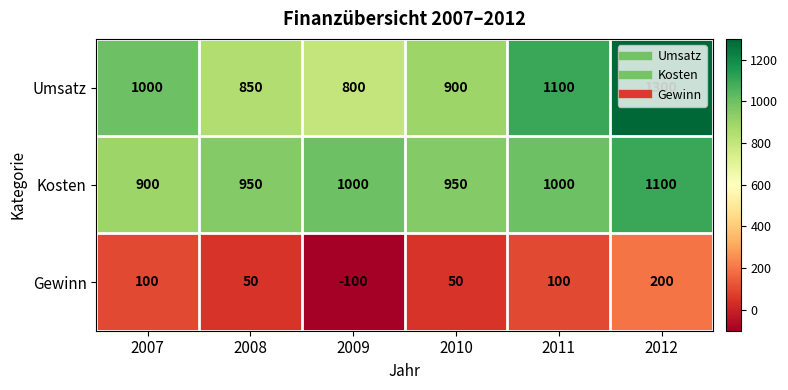

Rank the series at 2008 from highest to lowest value.

Kosten, Umsatz, Gewinn